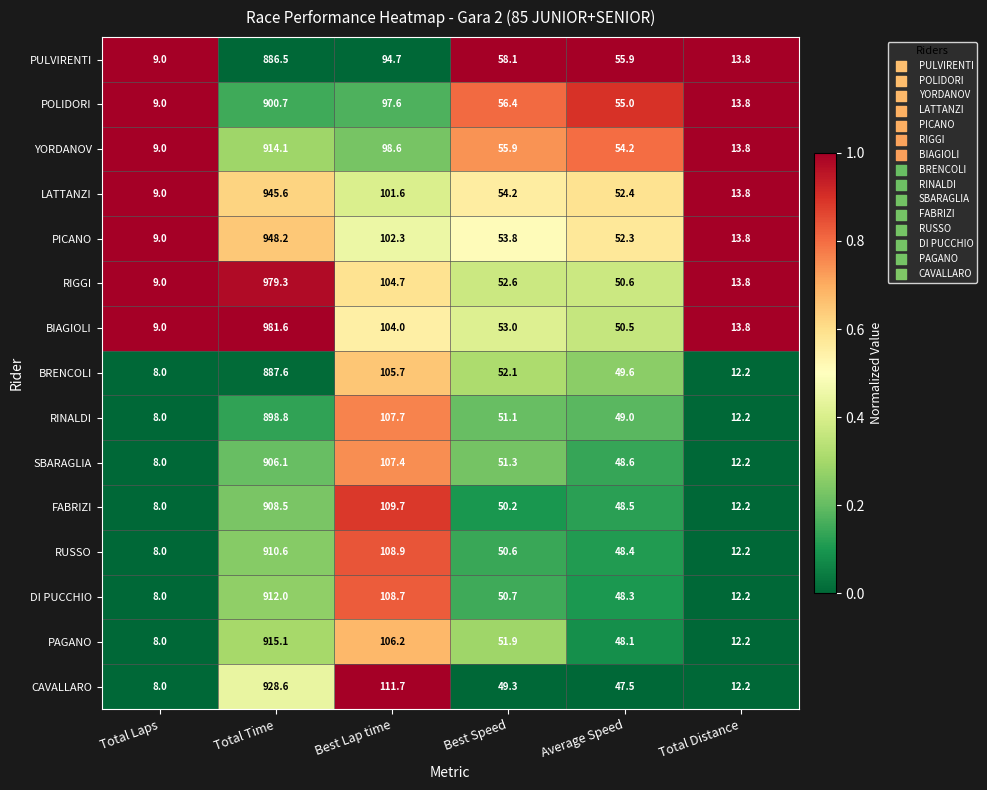

Rank the categories by PAGANO value from highest to lowest.

Total Time, Best Lap time, Best Speed, Average Speed, Total Distance, Total Laps